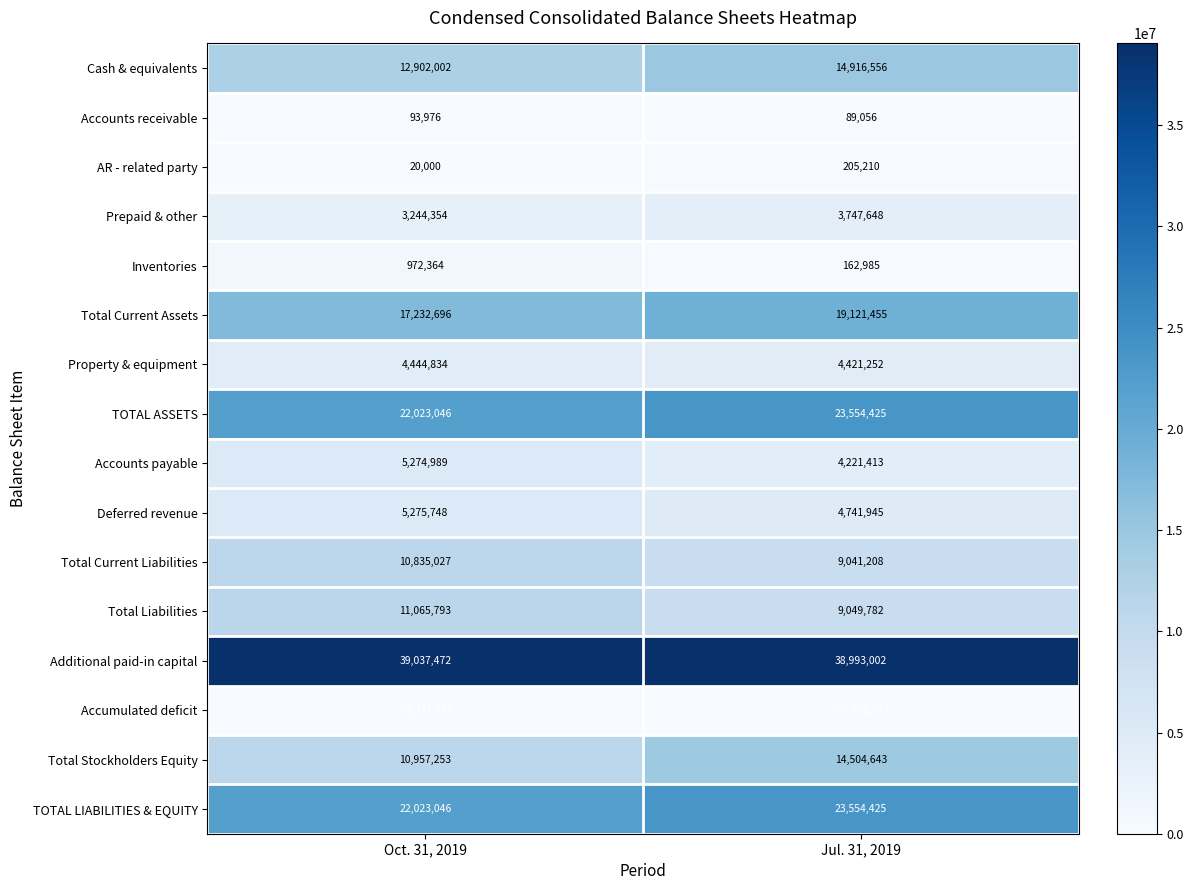

Read the Total Stockholders Equity value at Oct. 31, 2019.

10957253